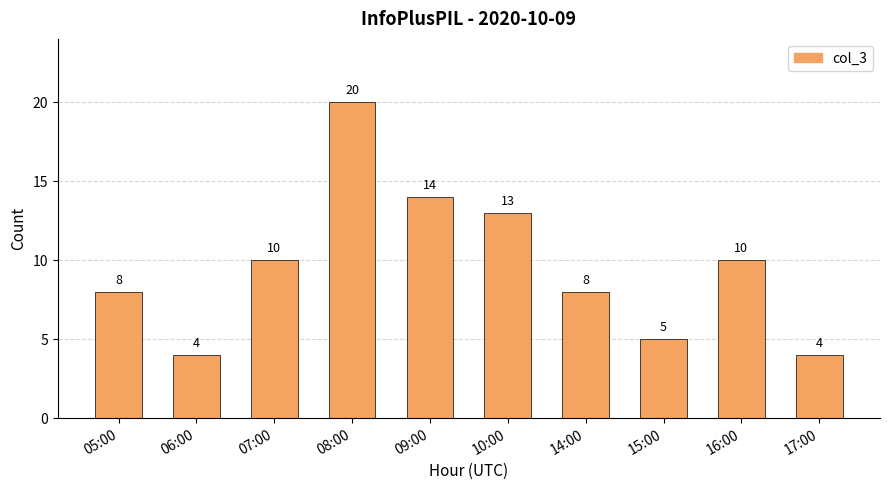

What is the difference between the maximum and minimum values?

16